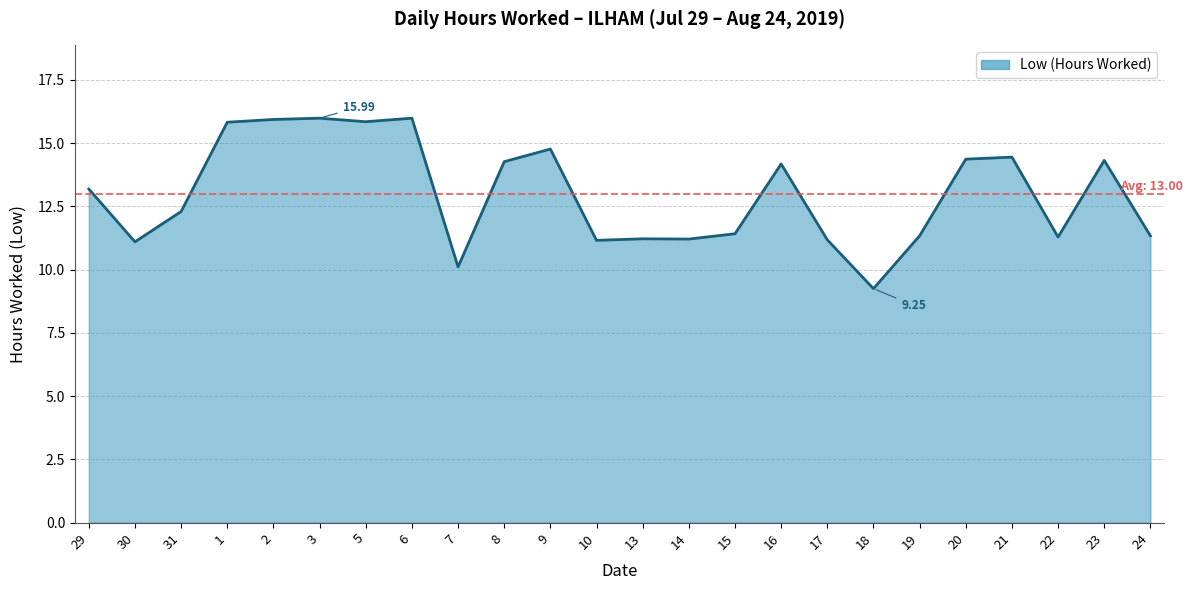

What position from the right is 24?

1